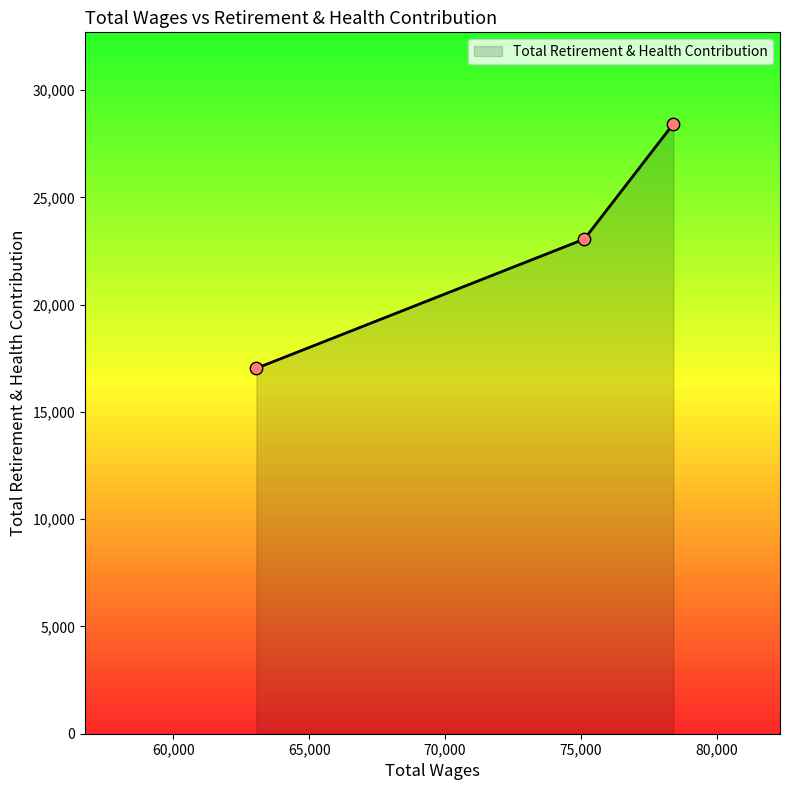

Which has a higher value, 78395.0 or 63061.0?

78395.0